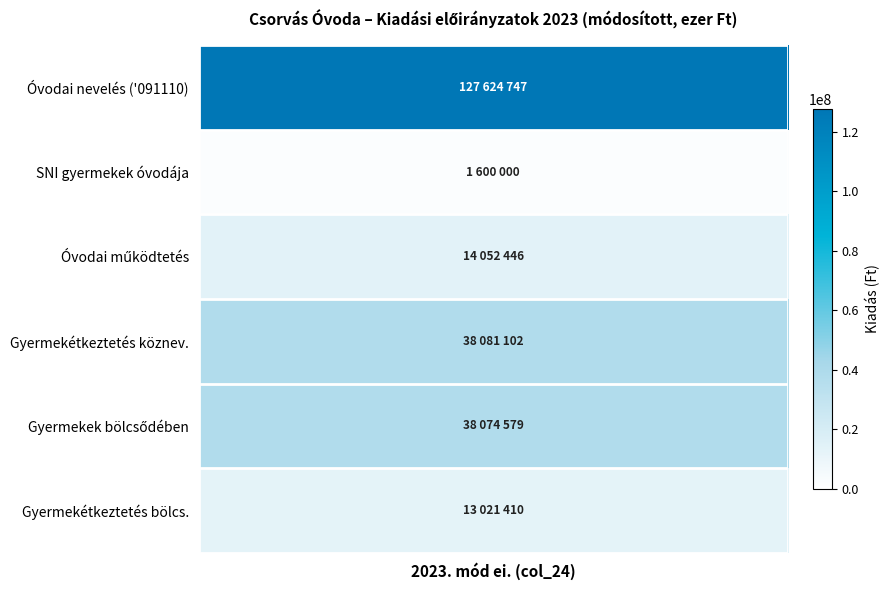

True or false: Bölcsőde has a value of 26238341 at 4.

False